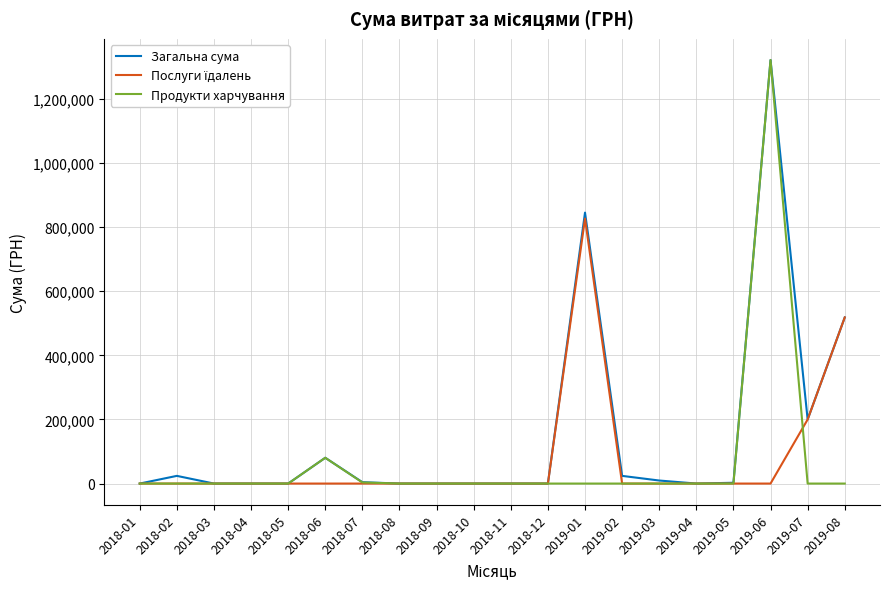

What is the sum of all Загальна сума values?

3028414.8